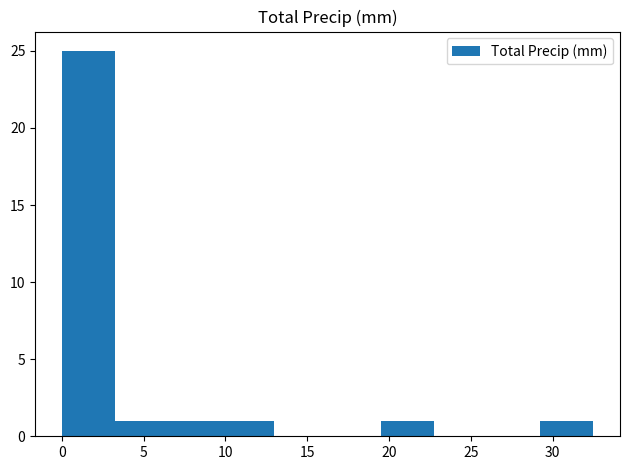

How tall is the bar that spans 9.75 to 13.00 on the x-axis? Neither the bar edges nor the heights are printed on the chart, so give them approximately, as read against the axes.

1